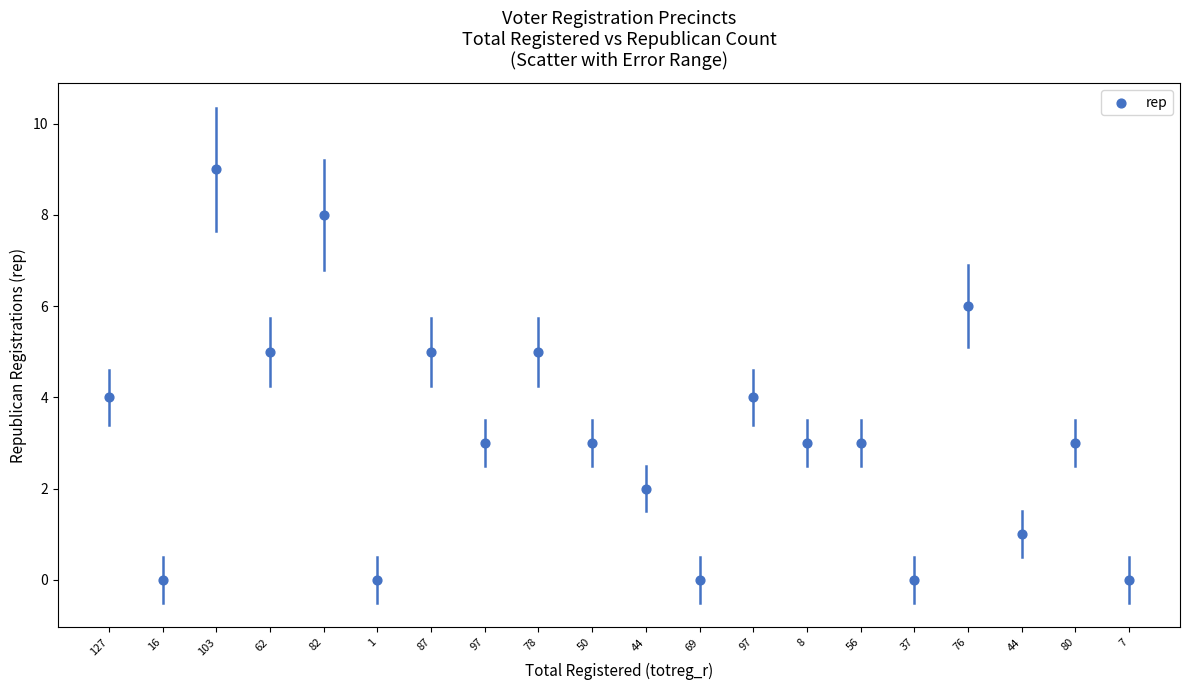

What is the range of Y values (max minus min)?

9